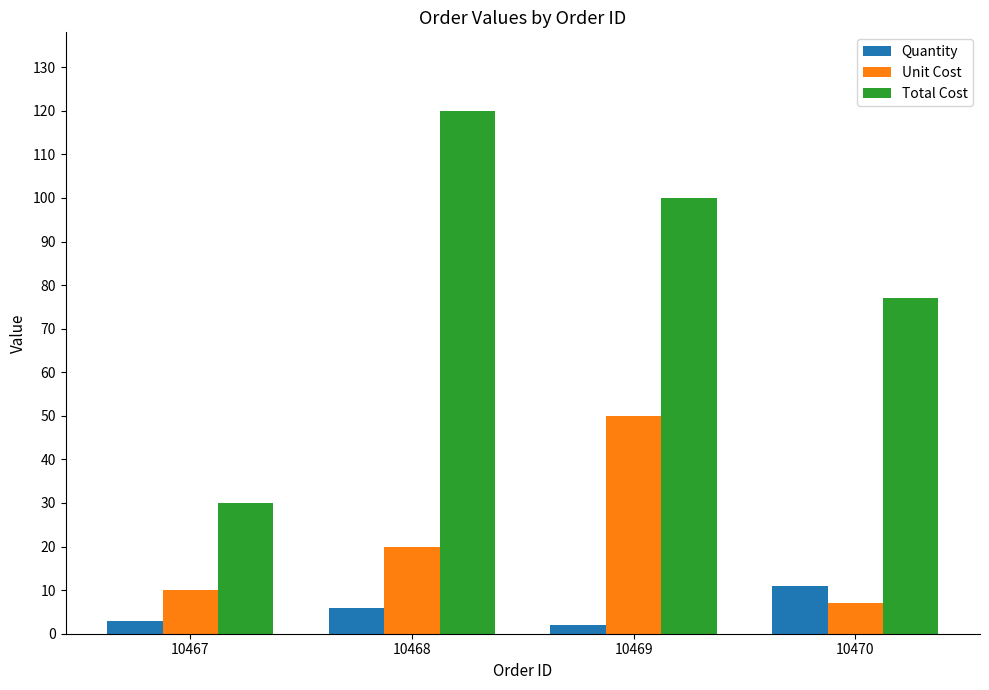

Reading left to right, what are all the values shown in this chart?

Quantity: 10467=3	10468=6	10469=2	10470=11
Unit Cost: 10467=10	10468=20	10469=50	10470=7
Total Cost: 10467=30	10468=120	10469=100	10470=77